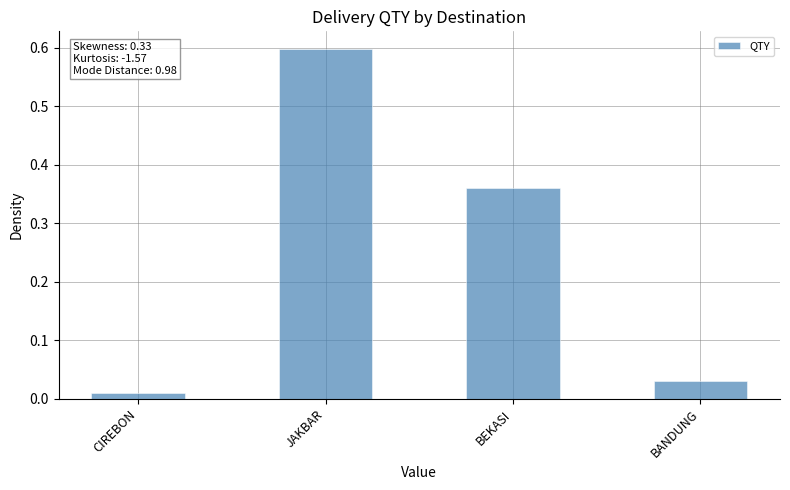

What is the label of the 2nd bar from the left?

JAKBAR